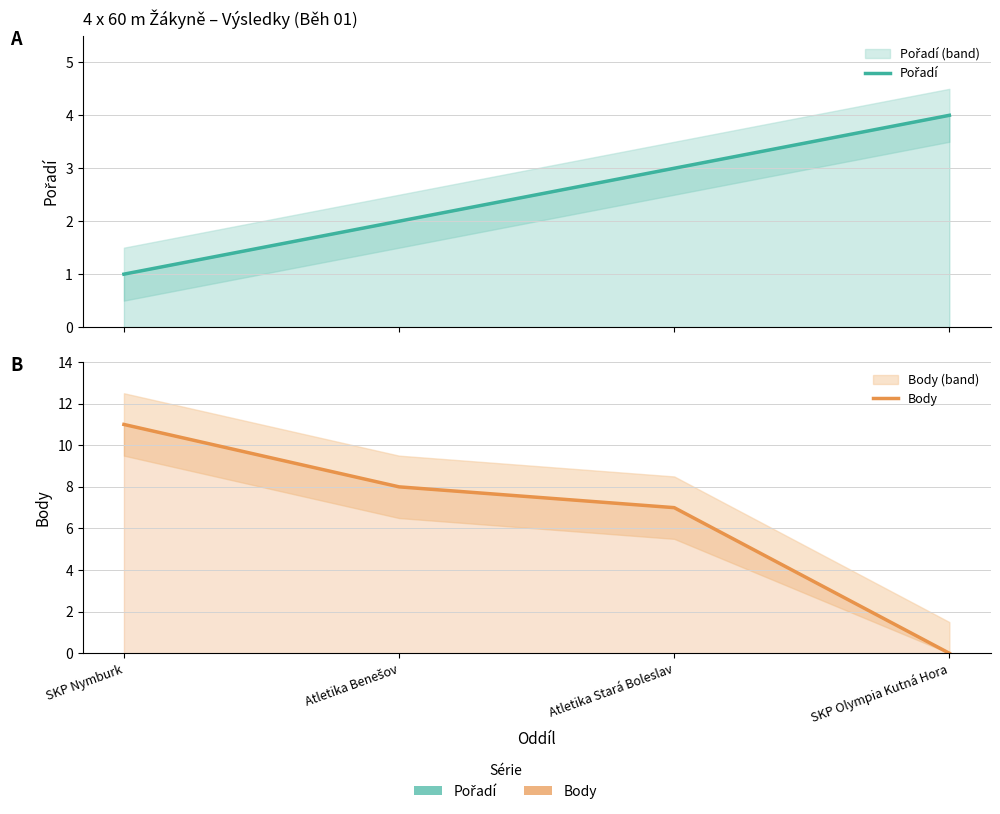

How many values in Body are above zero?

3